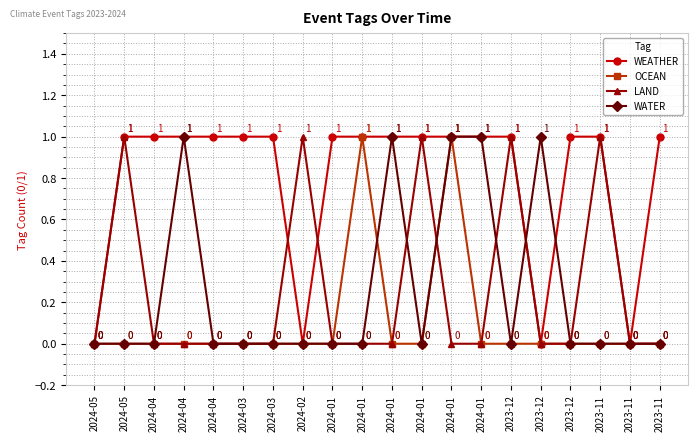

True or false: WATER has more than 1 interior local peaks.

True